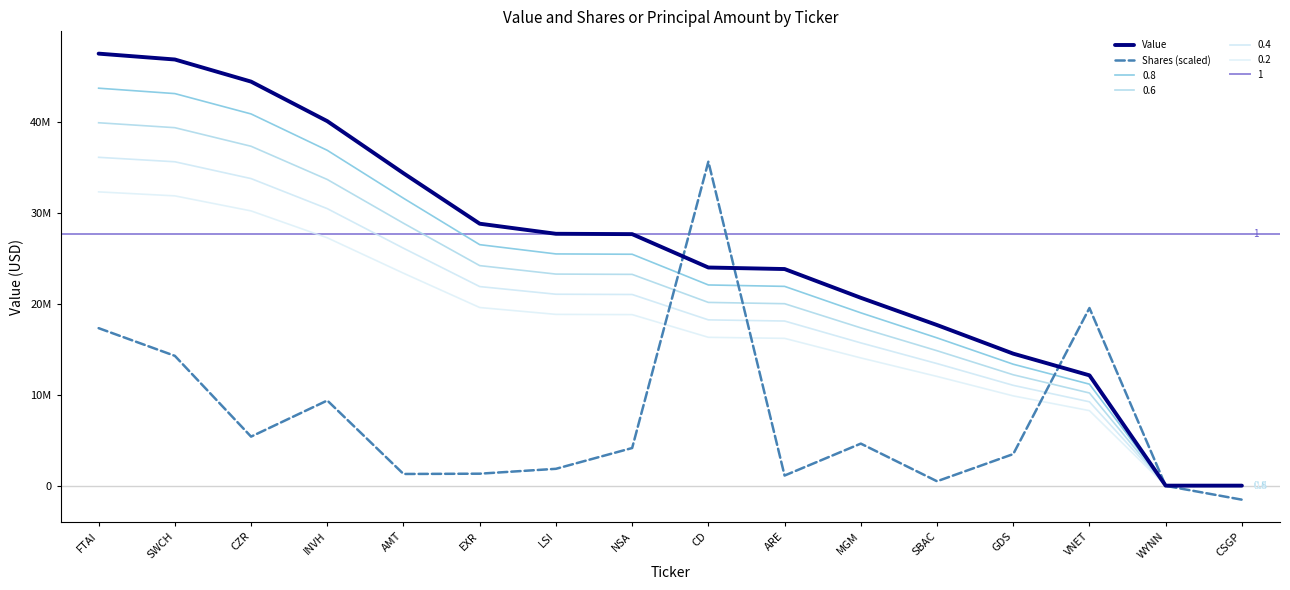

Which series ends up on top after the final intersection of Value and Shares (scaled)?

Value